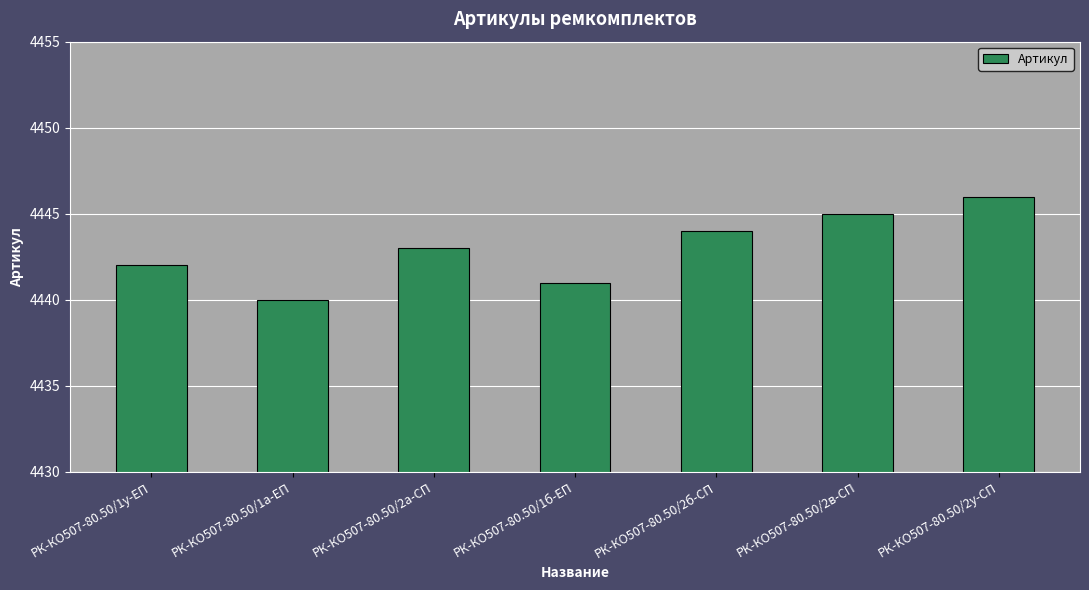

Where is the data nearest to the value 4443?

РК-КО507-80.50/2а-СП